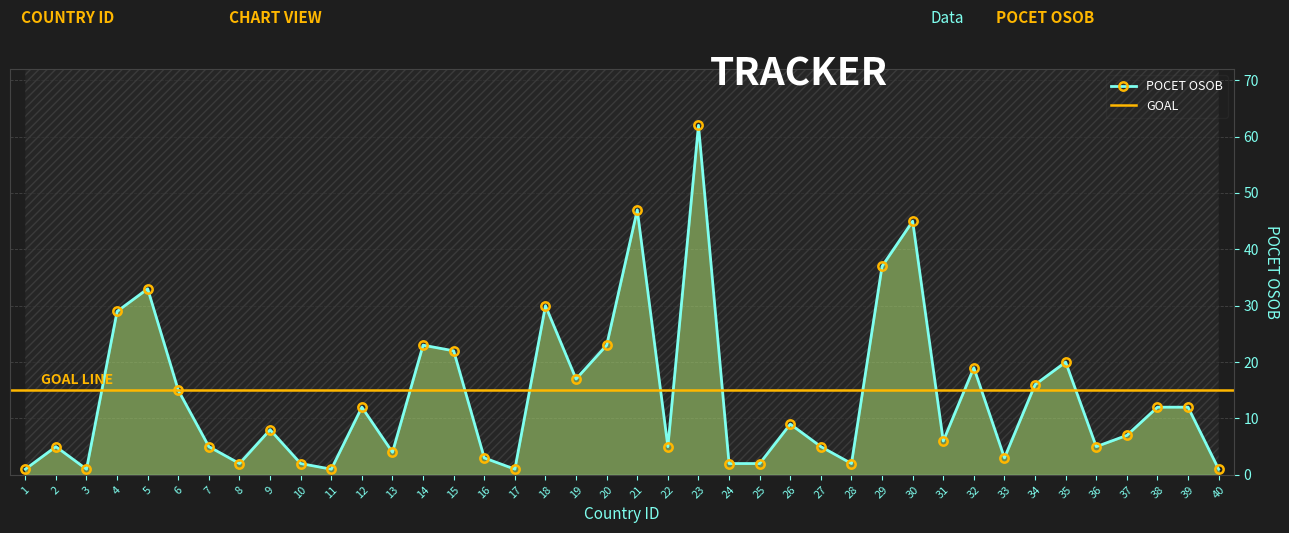

True or false: the data shows 4 at 37.

False